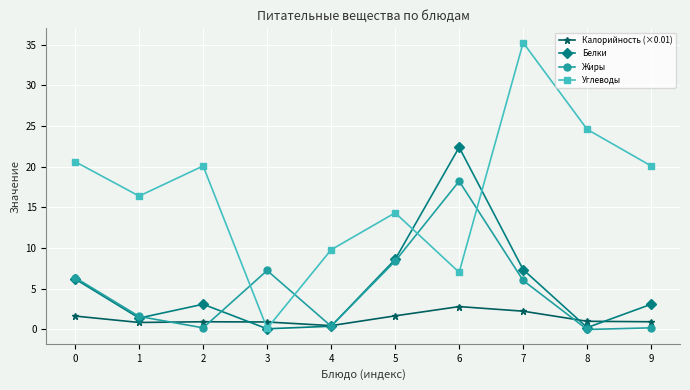

Count the number of categories in the chart.

10